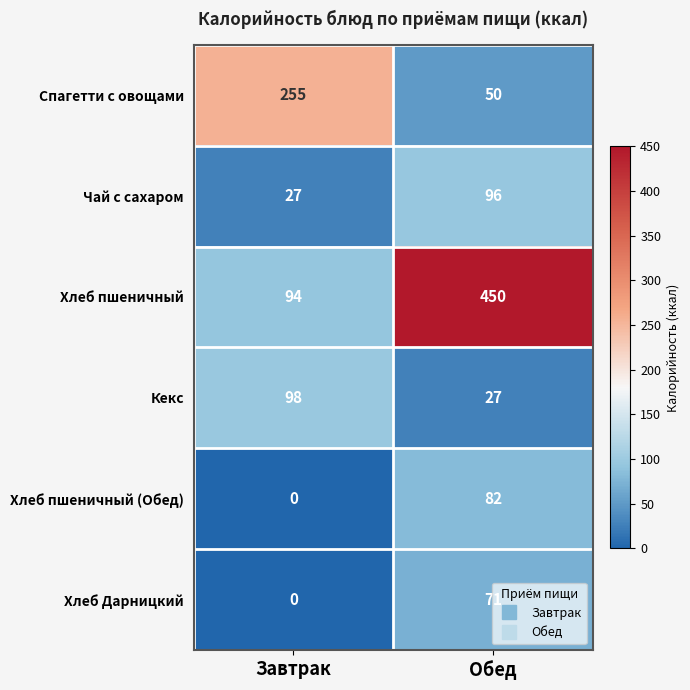

What is the approximate value of Хлеб пшеничный at Обед, to the nearest 10?

450